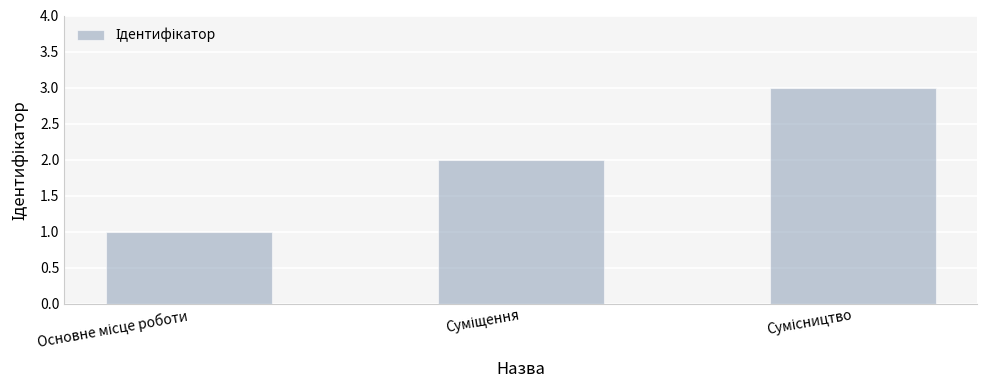

How many values are between 1 and 3?

3